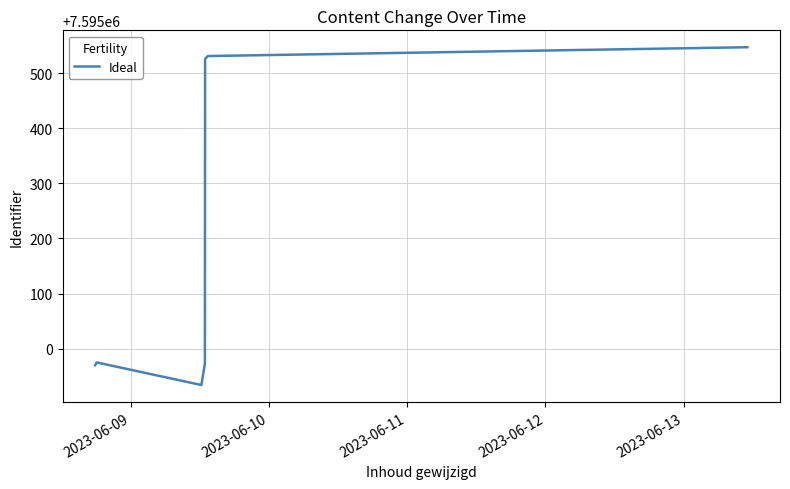

What is the difference between the maximum and minimum values?

613